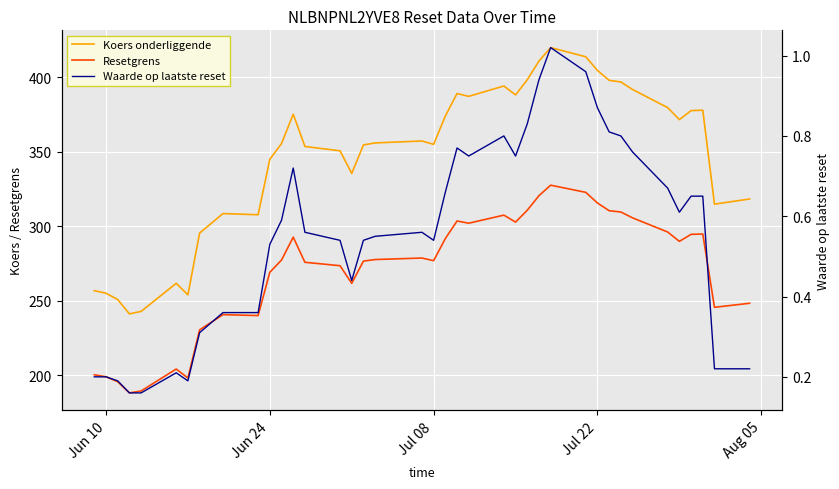

What is the difference between the maximum and second lowest values in the Resetgrens series?

138.1